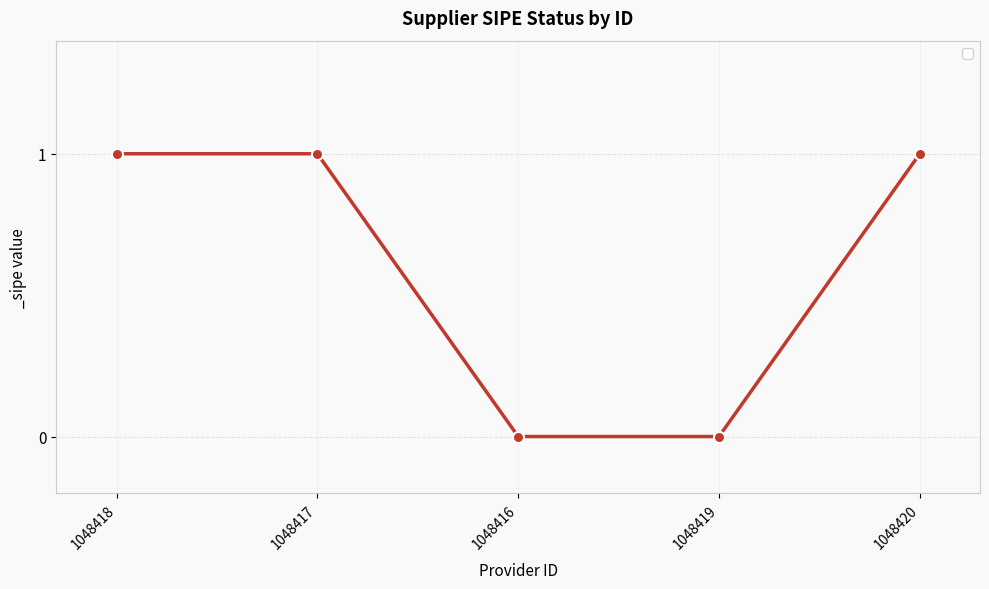

The chart shows a value of 1 at 1048420. True or false?

True